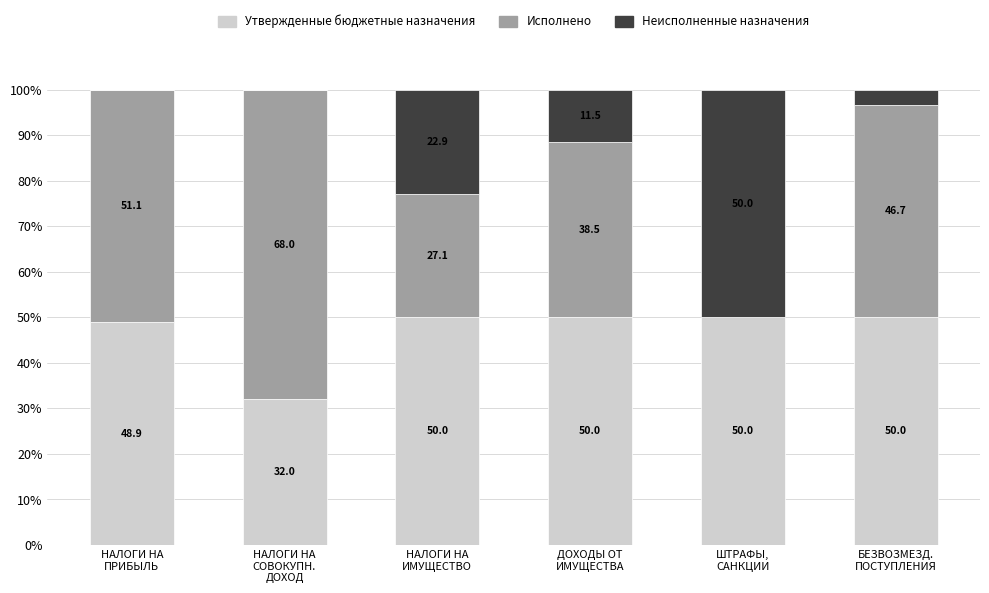

What is the highest value of the Утвержденные бюджетные назначения series?

50.0